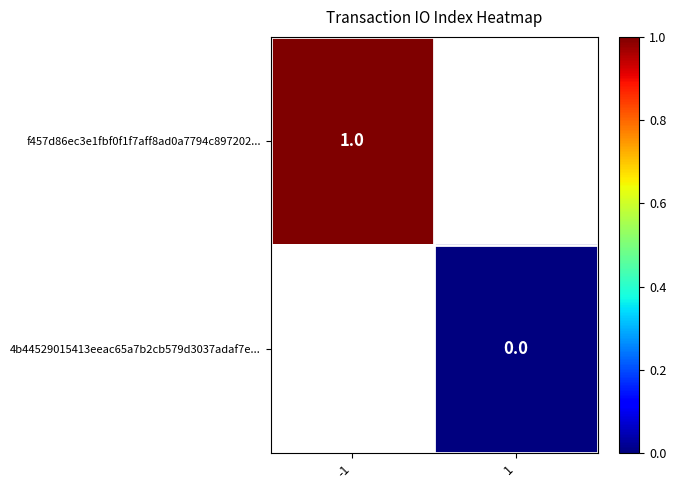

Where is f457d86ec3e1fbf0f1f7aff8ad0a7794c897202... nearest to the value 1?

-1